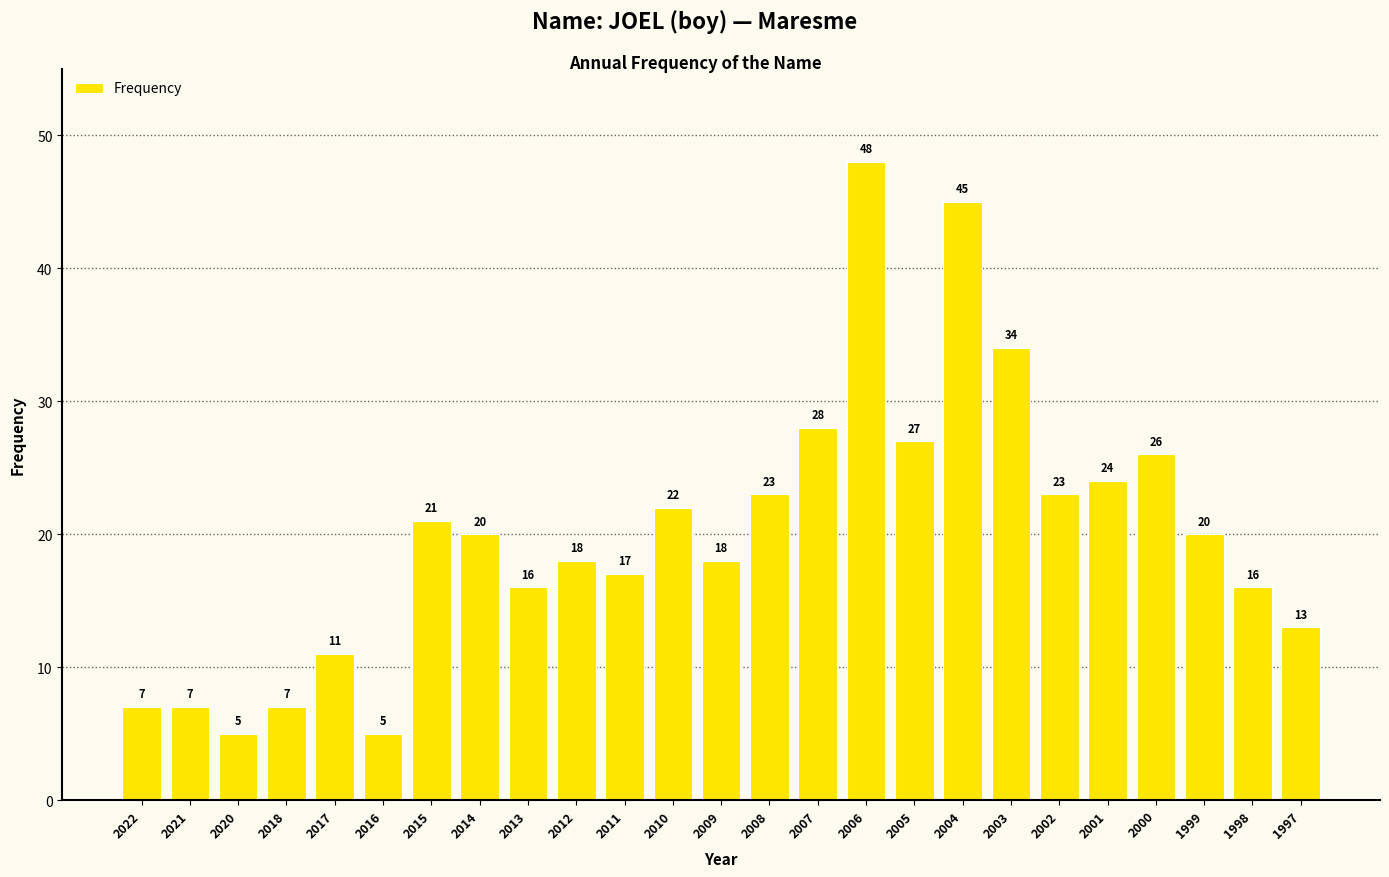

Reading left to right, what are all the values shown in this chart?

7	7	5	7	11	5	21	20	16	18	17	22	18	23	28	48	27	45	34	23	24	26	20	16	13